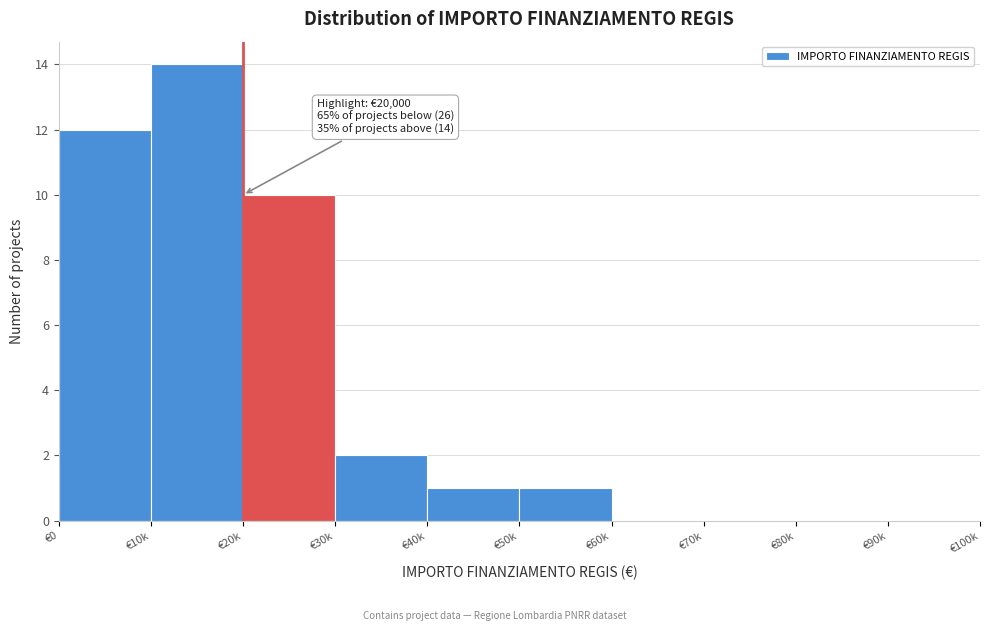

Reading left to right, extract all data points from this chart.

€0=12	€10k=14	€20k=10	€30k=2	€40k=1	€50k=1	€60k=0	€70k=0	€80k=0	€90k=0